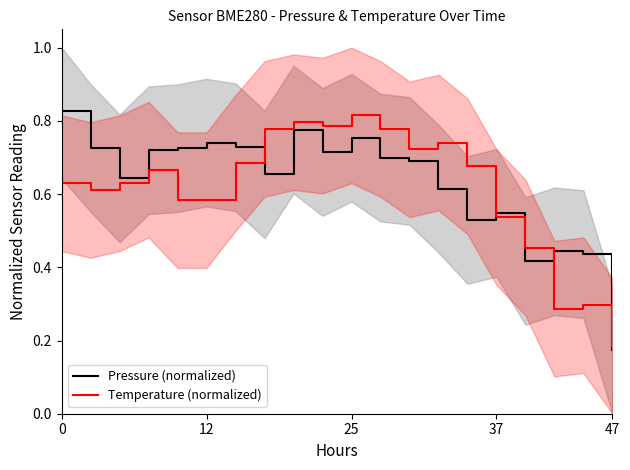

At which label is Temperature (normalized) closest to 0?

47